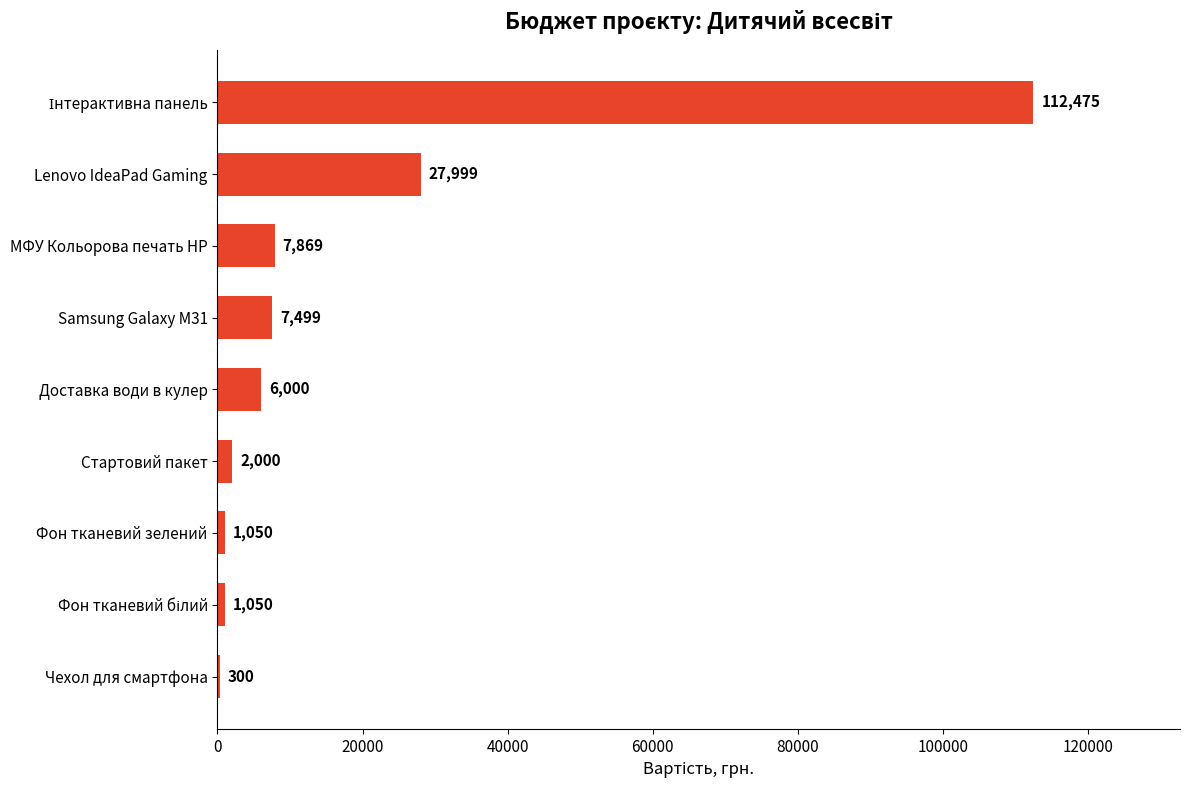

Where is the data nearest to the value 56387?

Lenovo IdeaPad Gaming